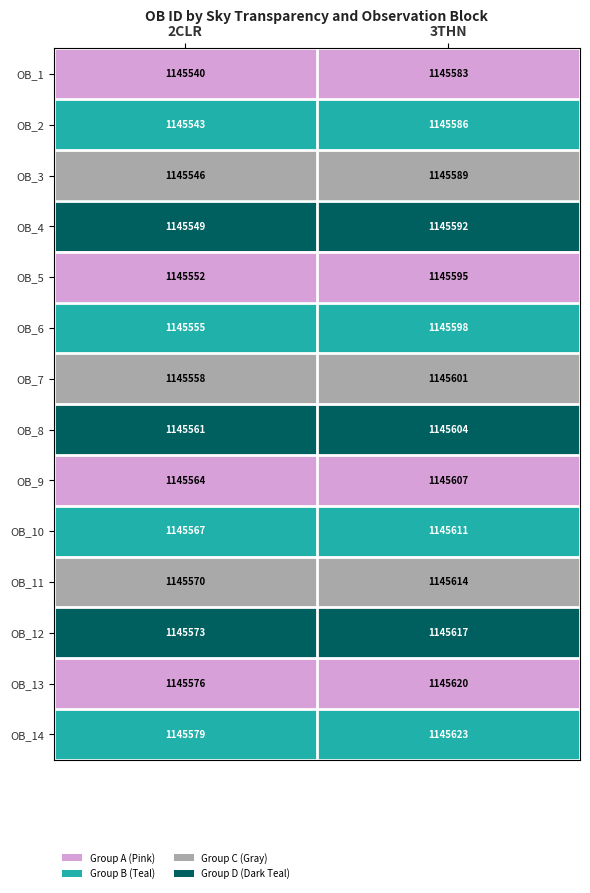

Reading left to right, extract all data points from this chart.

OB_1: 1145540	1145583
OB_2: 1145543	1145586
OB_3: 1145546	1145589
OB_4: 1145549	1145592
OB_5: 1145552	1145595
OB_6: 1145555	1145598
OB_7: 1145558	1145601
OB_8: 1145561	1145604
OB_9: 1145564	1145607
OB_10: 1145567	1145611
OB_11: 1145570	1145614
OB_12: 1145573	1145617
OB_13: 1145576	1145620
OB_14: 1145579	1145623